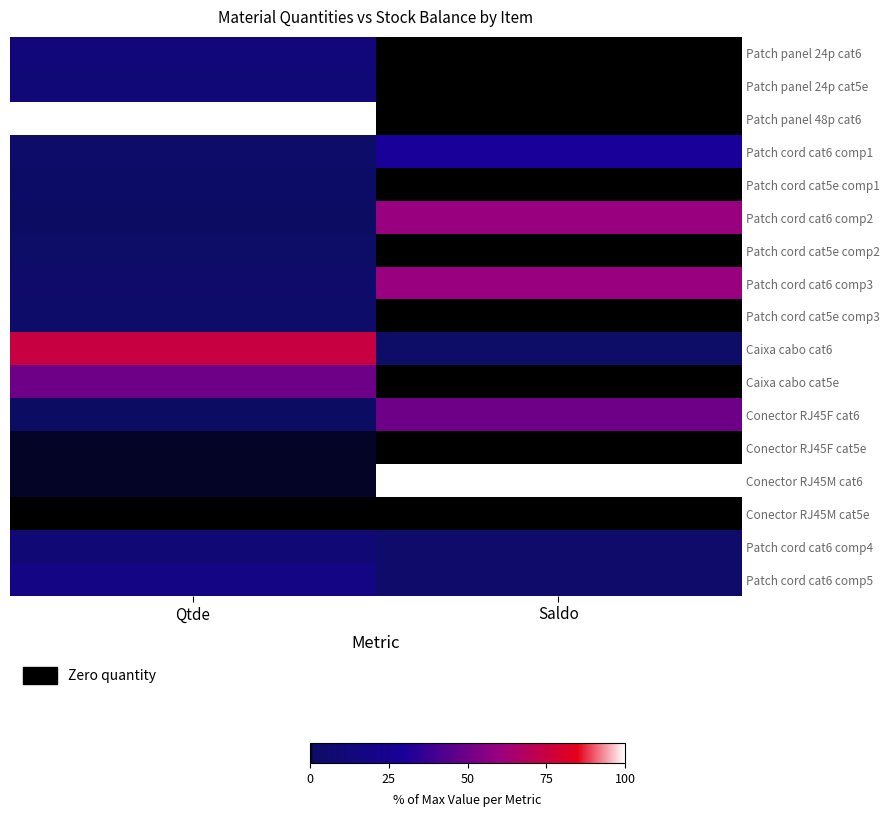

Which category has the highest value across all series?

Qtde